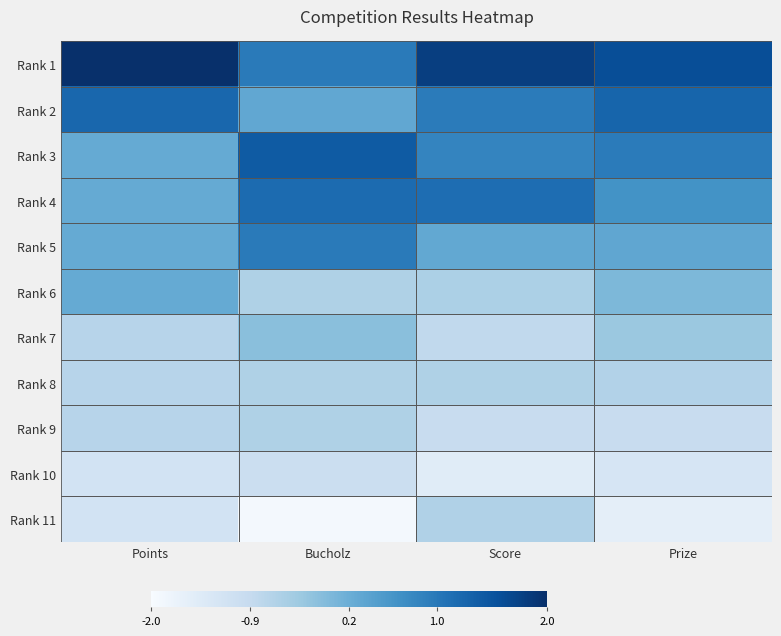

At which category is the sum across all series the highest?

Points